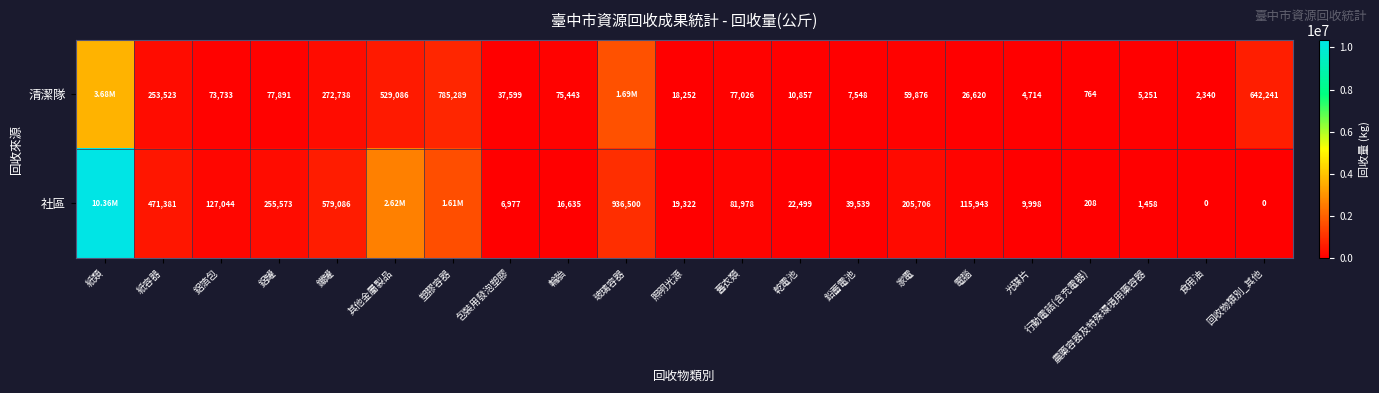

What is the spread (max minus min) of values at 輪胎?

58808